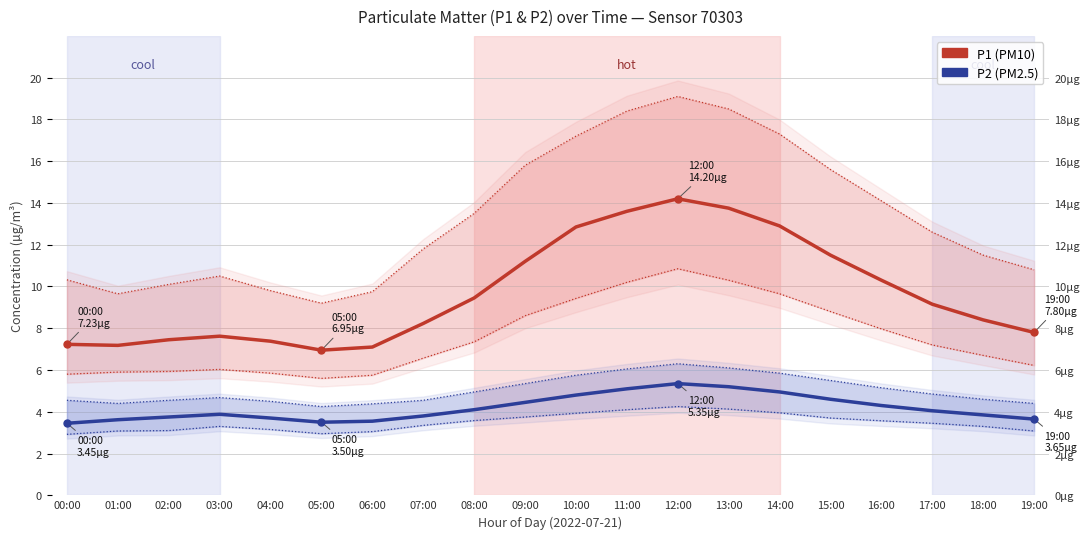

Rank the series by their maximum value, from lowest to highest.

P2 (PM2.5), P1 (PM10)